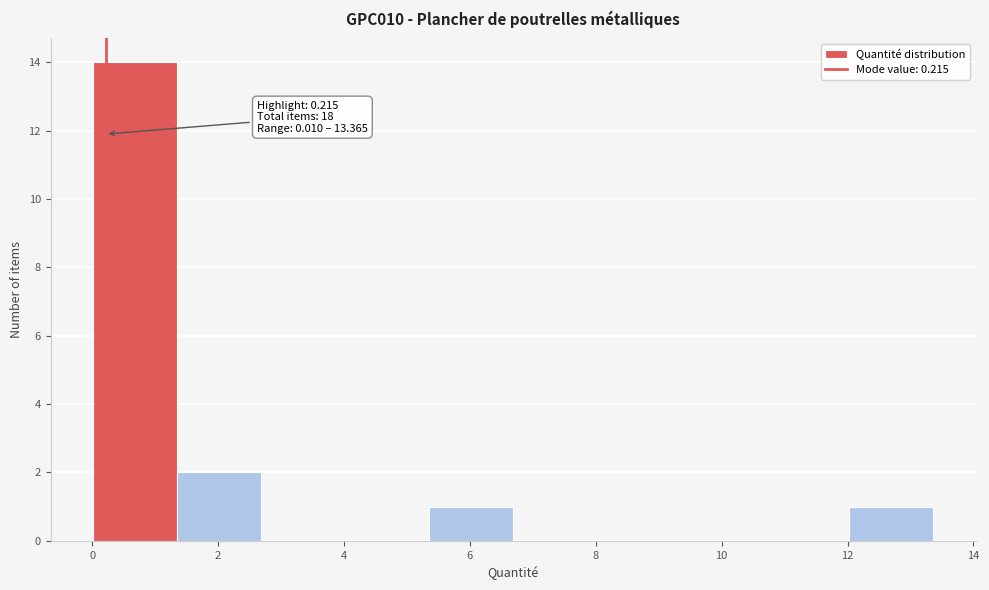

Which range on the x-axis has the tallest bar?

0.0 to 1.4